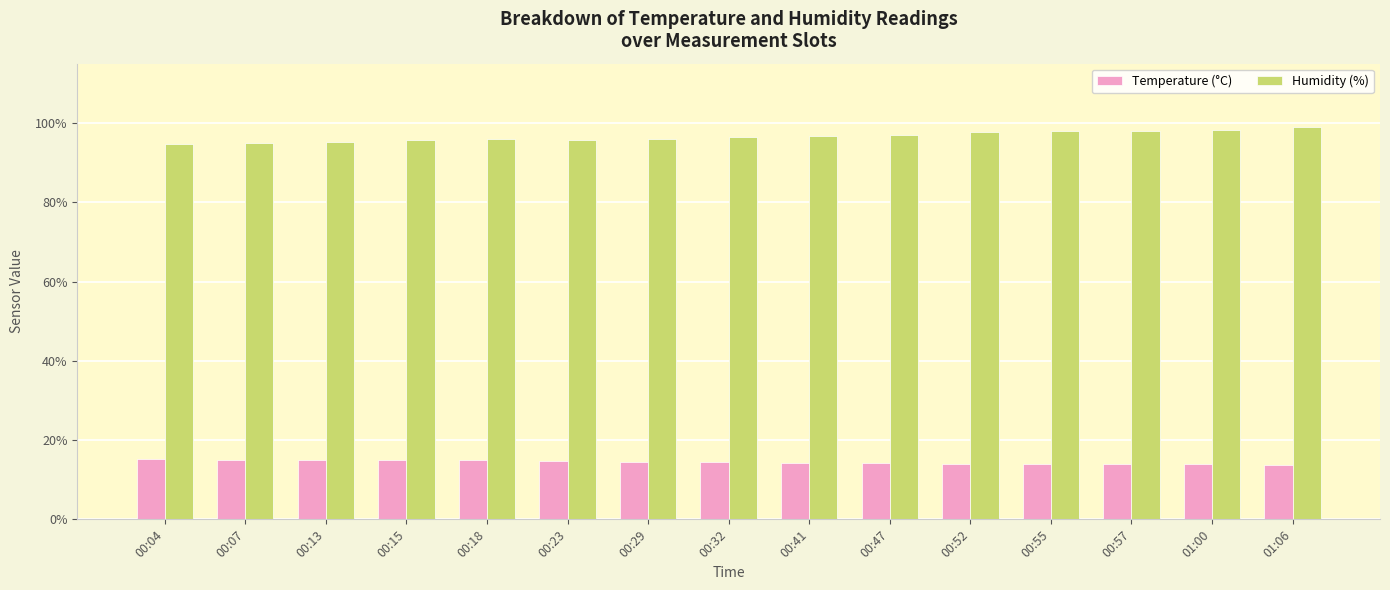

What is the label of the 2nd bar from the left?

00:07